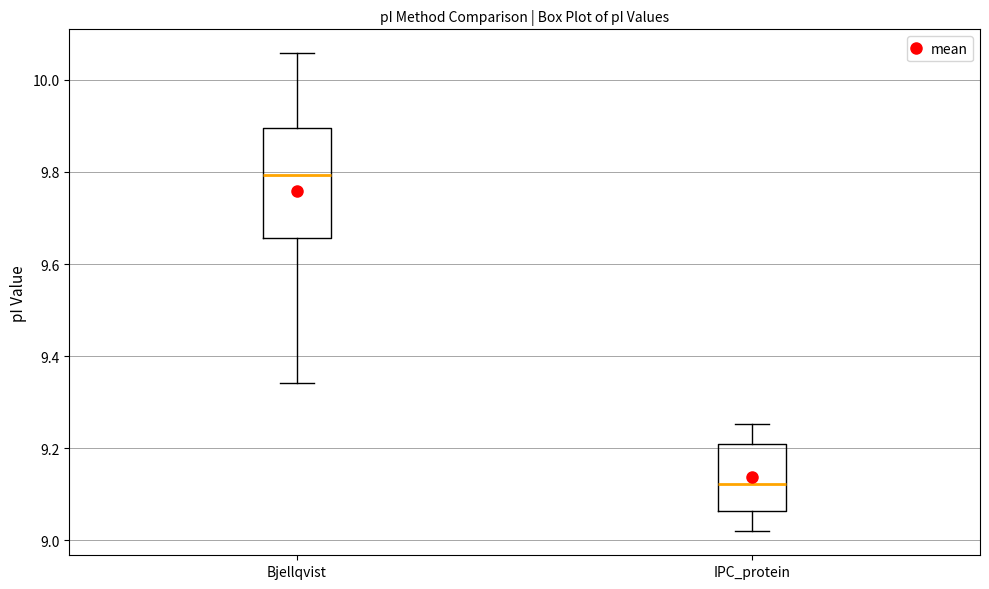

Reading left to right, read every box against the y-axis: the position of its median line, the range the box covers, and the ends of its whiskers. The values are not printed on the chart, so give them approximately, as read against the axis.

Bjellqvist: median 9.80, box 9.66 to 9.90, whiskers 9.34 to 10.06
IPC_protein: median 9.12, box 9.06 to 9.20, whiskers 9.02 to 9.26